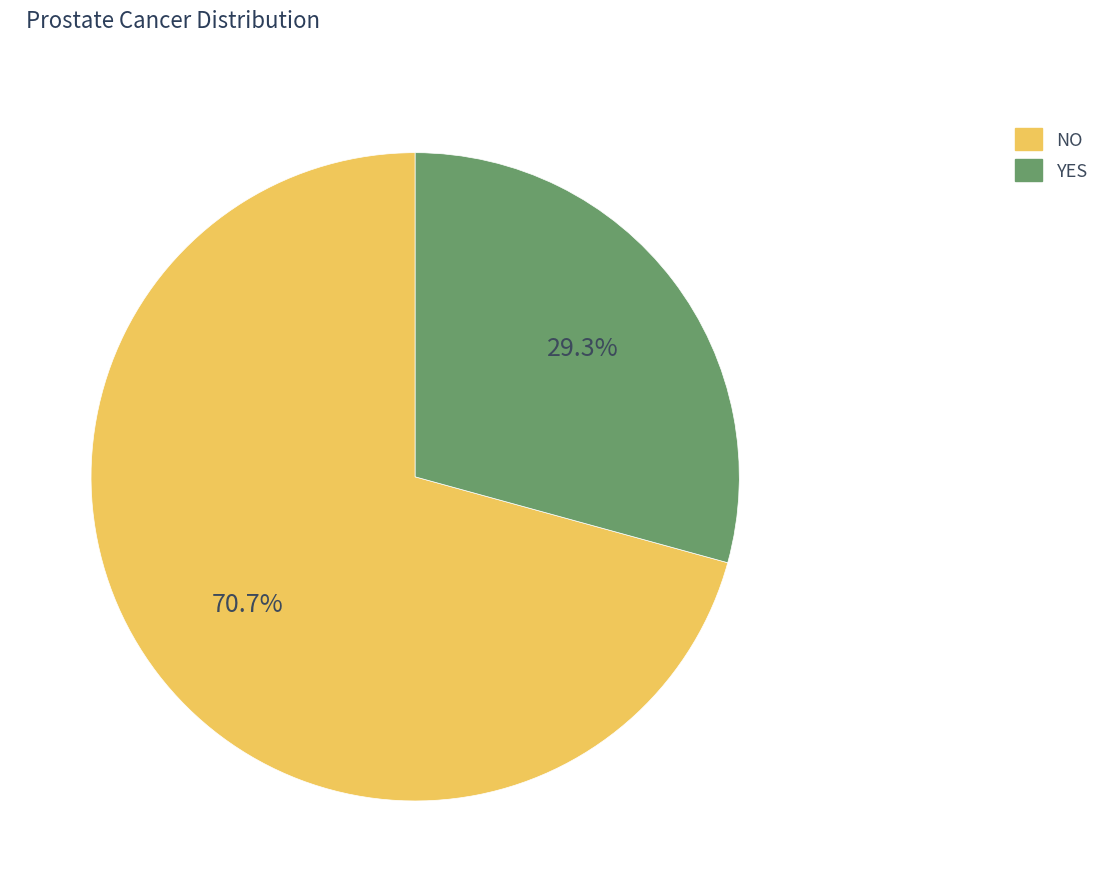

Is there any slice that represents more than half of the pie?

Yes